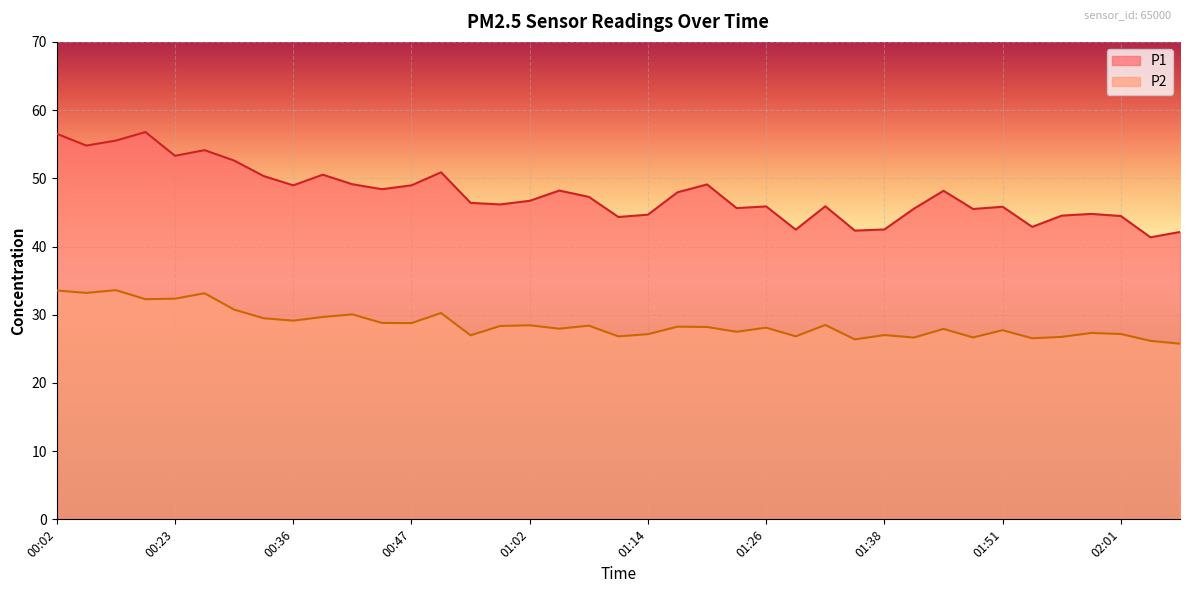

Read the P1 value at 00:25.

54.1